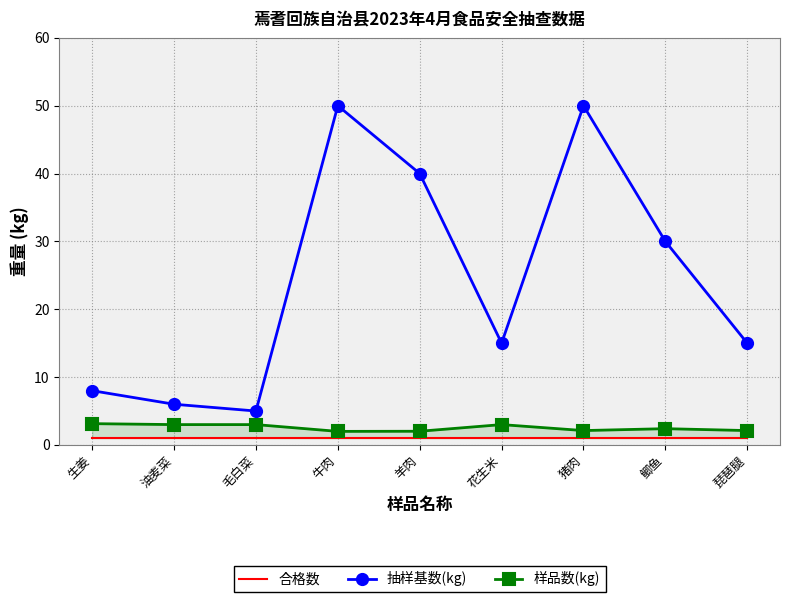

True or false: 合格数 has more than 1 interior local peaks.

False